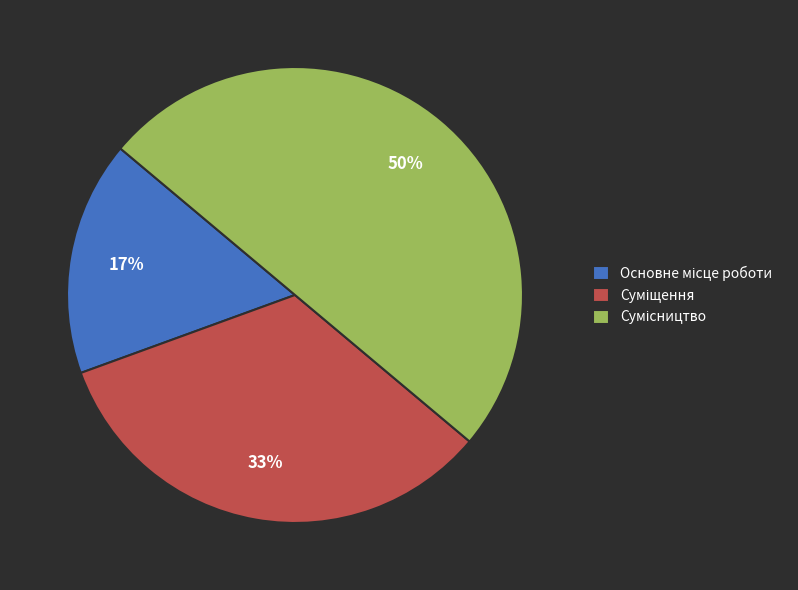

To the nearest percent, what is the difference between the largest and smallest slice percentages?

33%